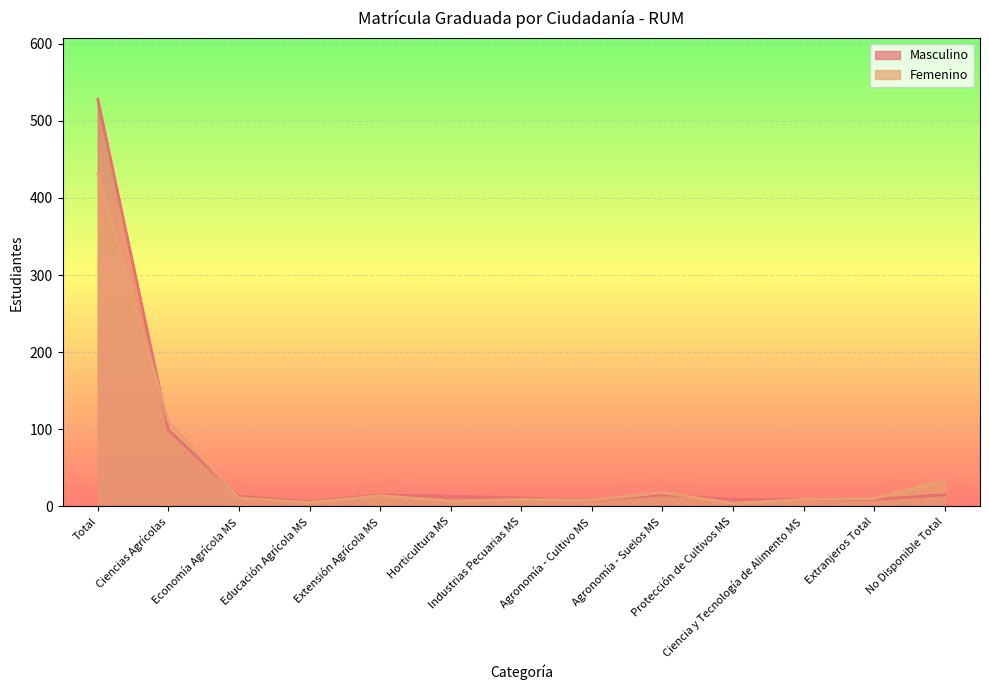

What is the average value of the Masculino series?

58